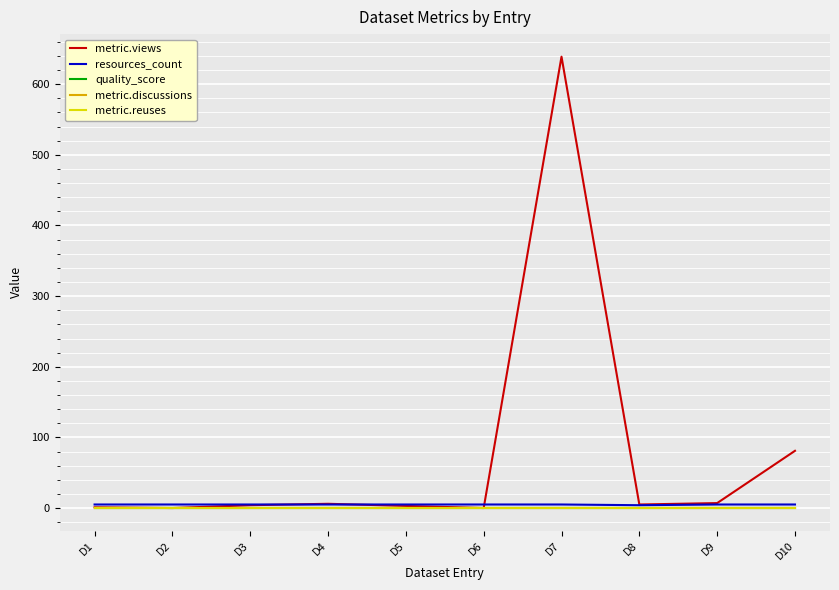

Which has a higher value, D10 or D5?

D10